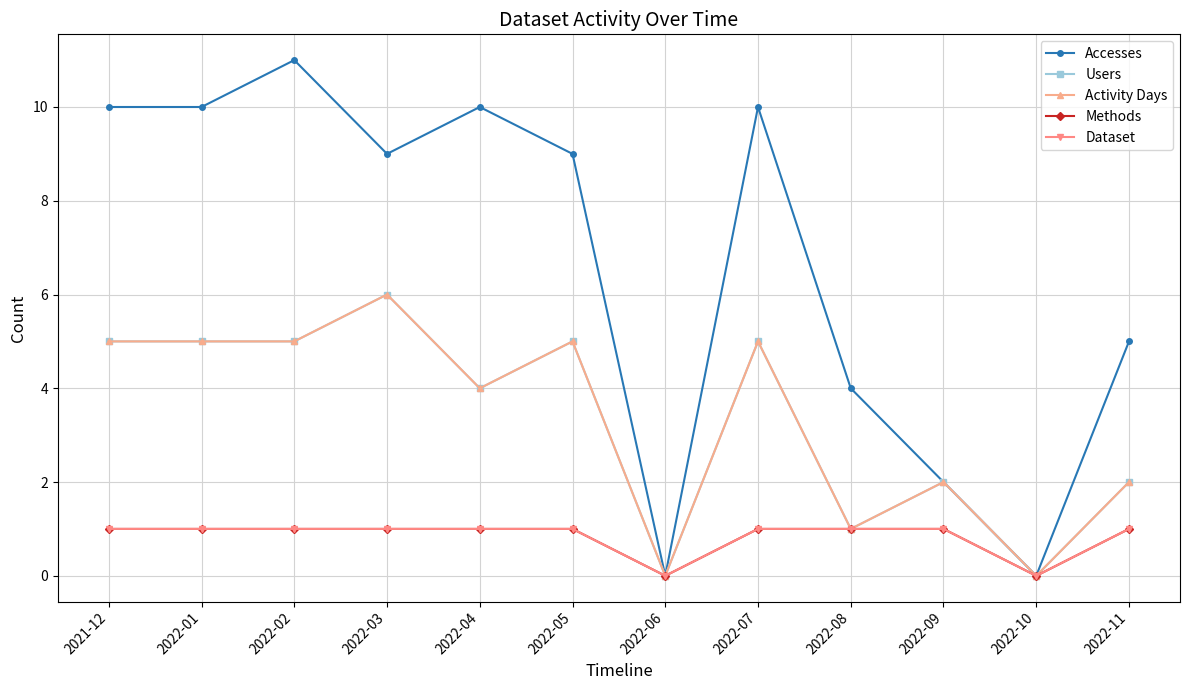

What are all the series names shown in the legend?

Accesses, Users, Activity Days, Methods, Dataset